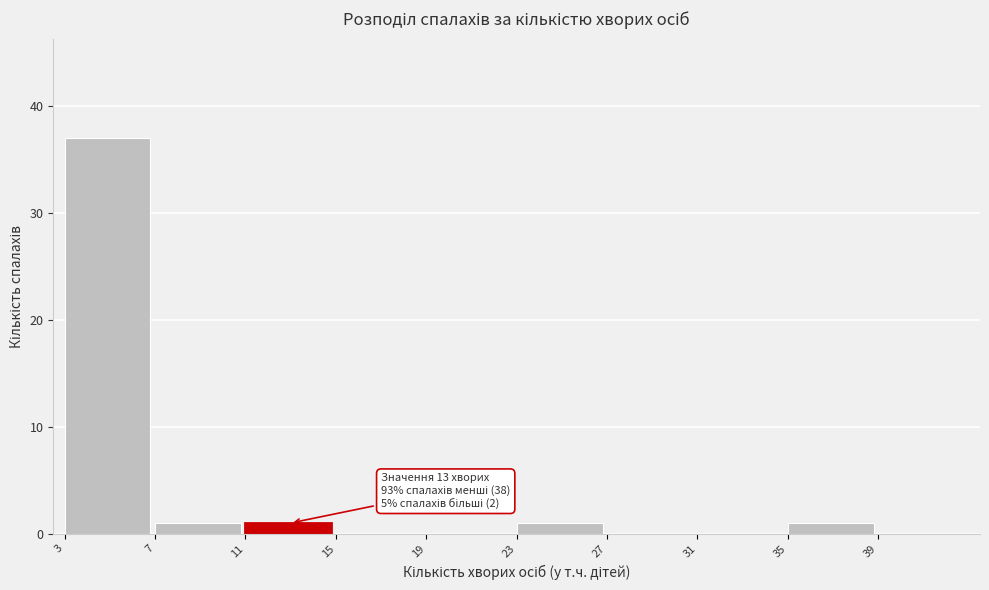

Which range on the x-axis has the tallest bar?

3 to 7